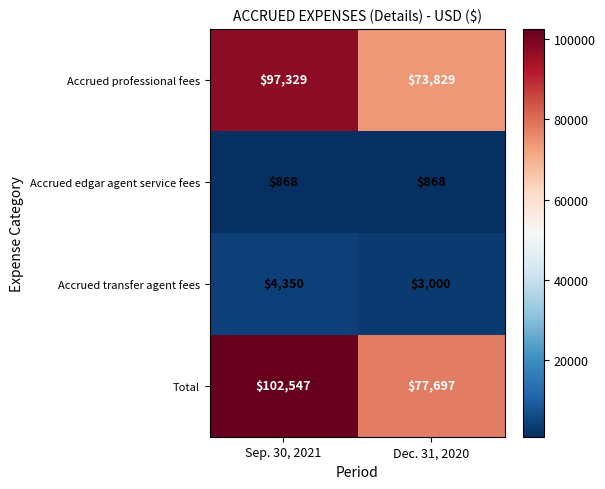

How many series are shown in this chart?

4